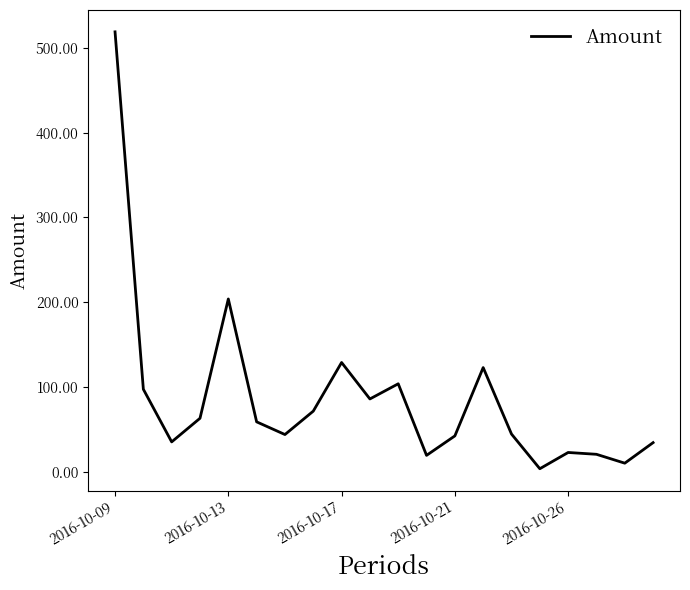

What is the sum of all values?

1731.2